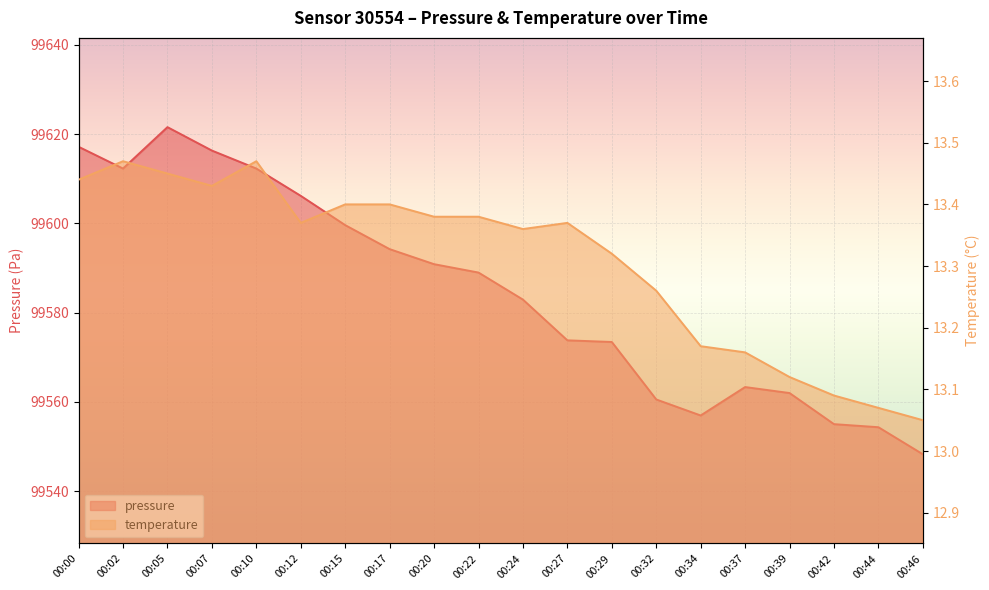

Between 00:15 and 00:02, which is larger?

00:02